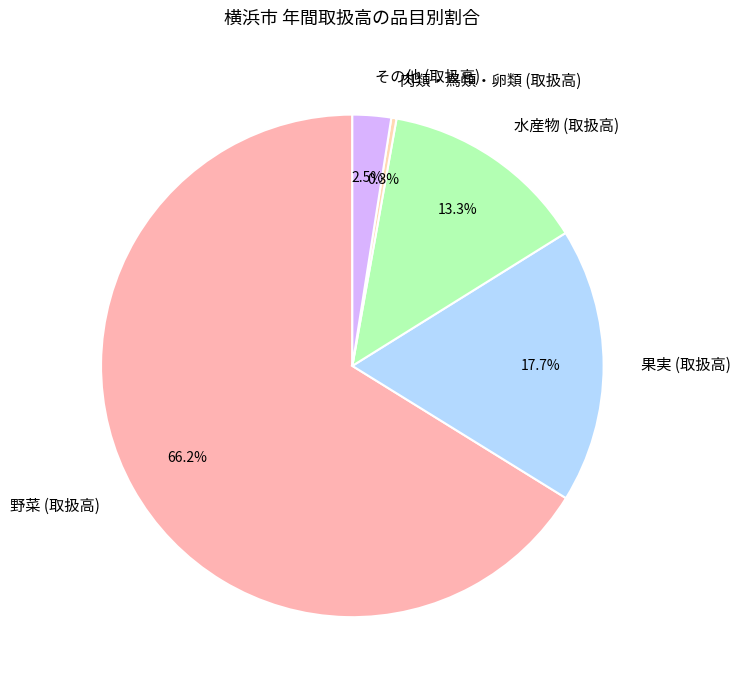

Between 野菜 (取扱高) and 果実 (取扱高), which is larger?

野菜 (取扱高)